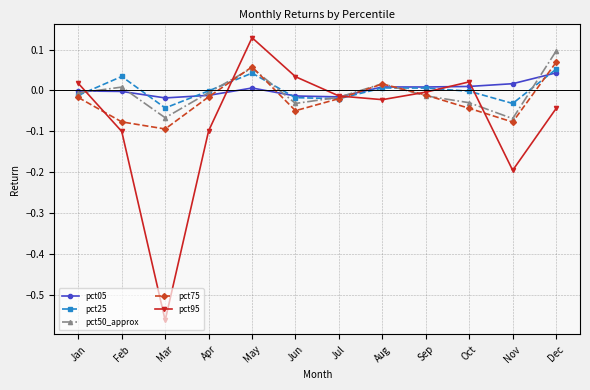

Between Aug and Dec, which series saw the biggest shift?

pct50_approx